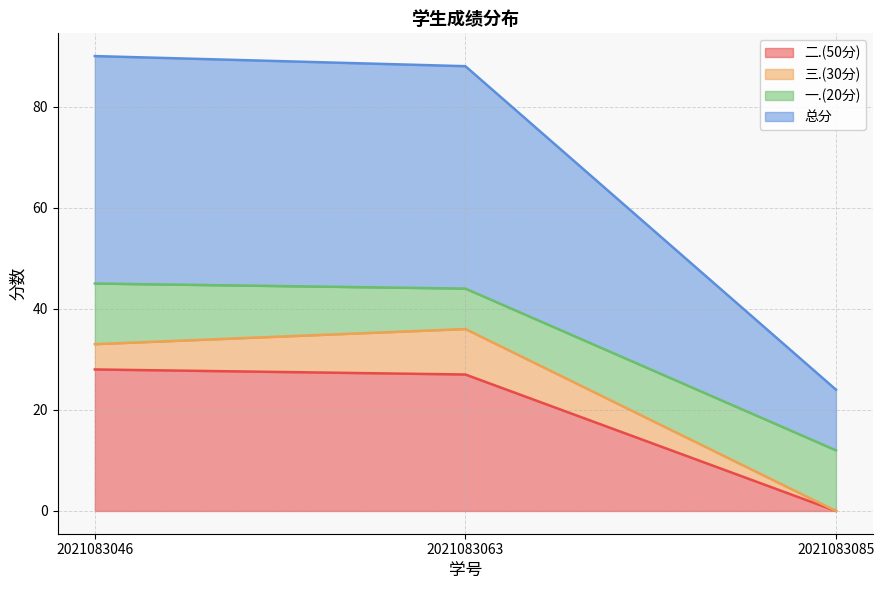

What is the average value of the 二.(50分) series?

18